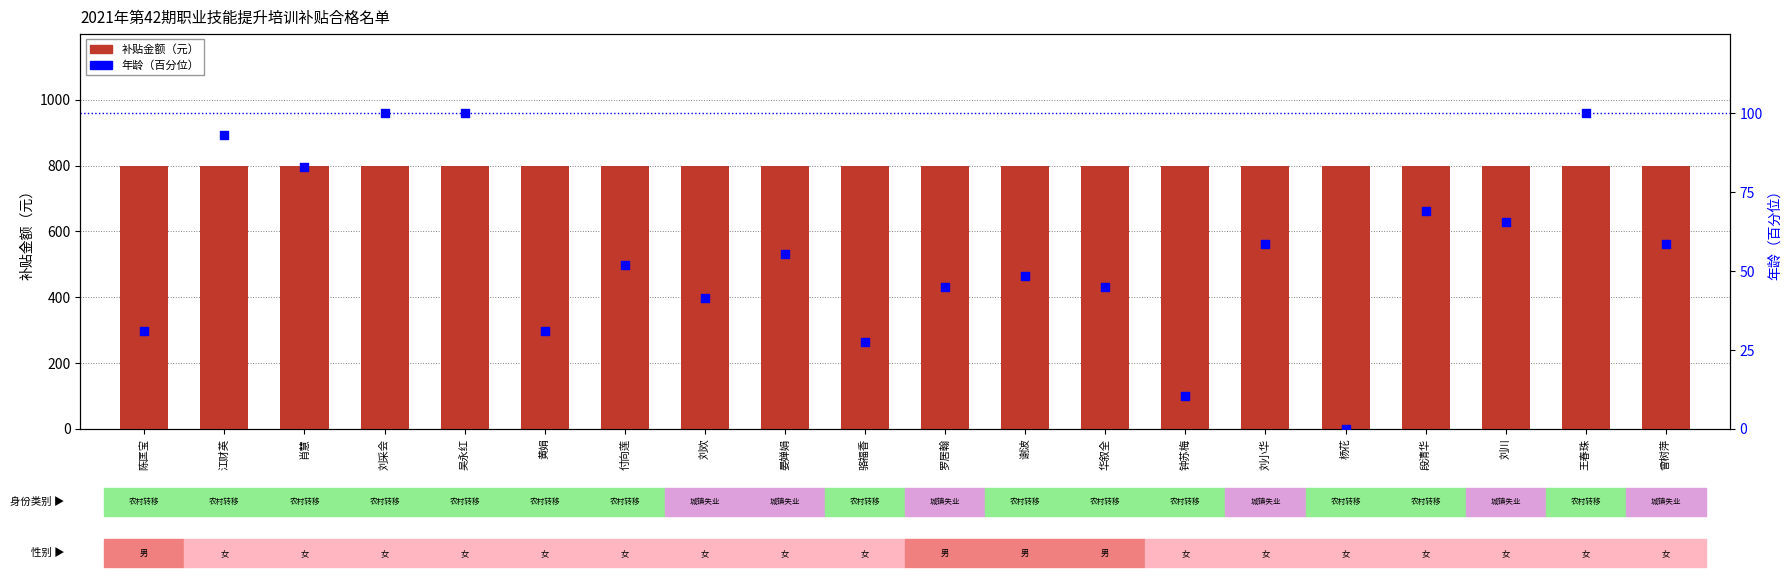

What is the total value across all series at 肖慧?

882.8